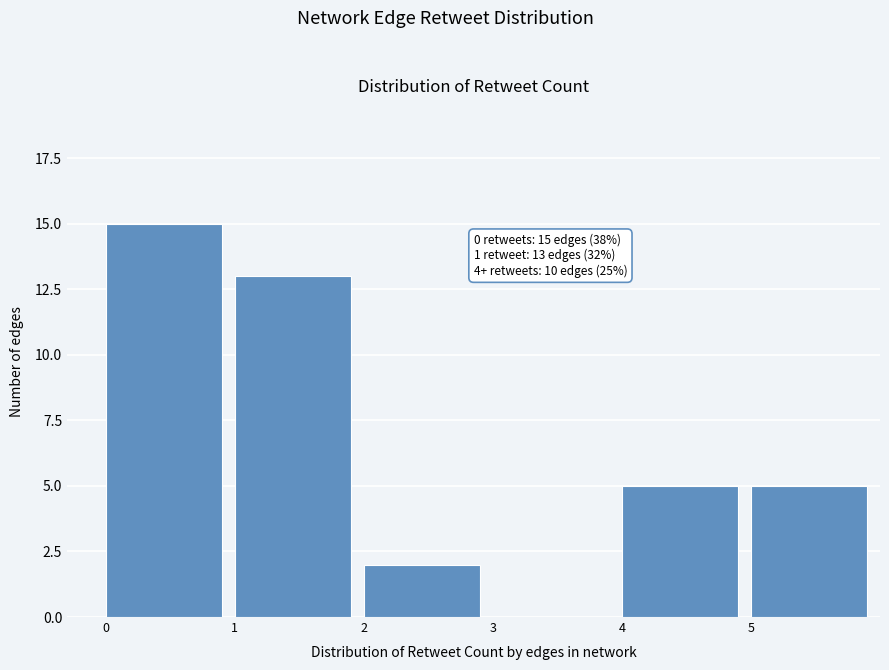

Over which range of the x-axis is the bar tallest?

0 to 1